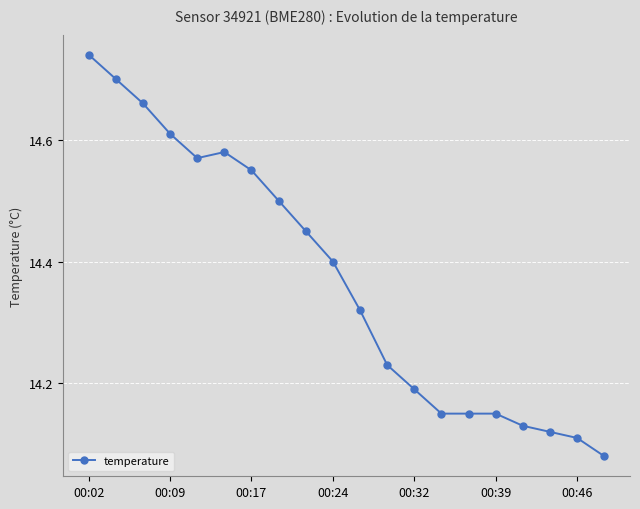

Does the chart have visible grid lines?

Yes